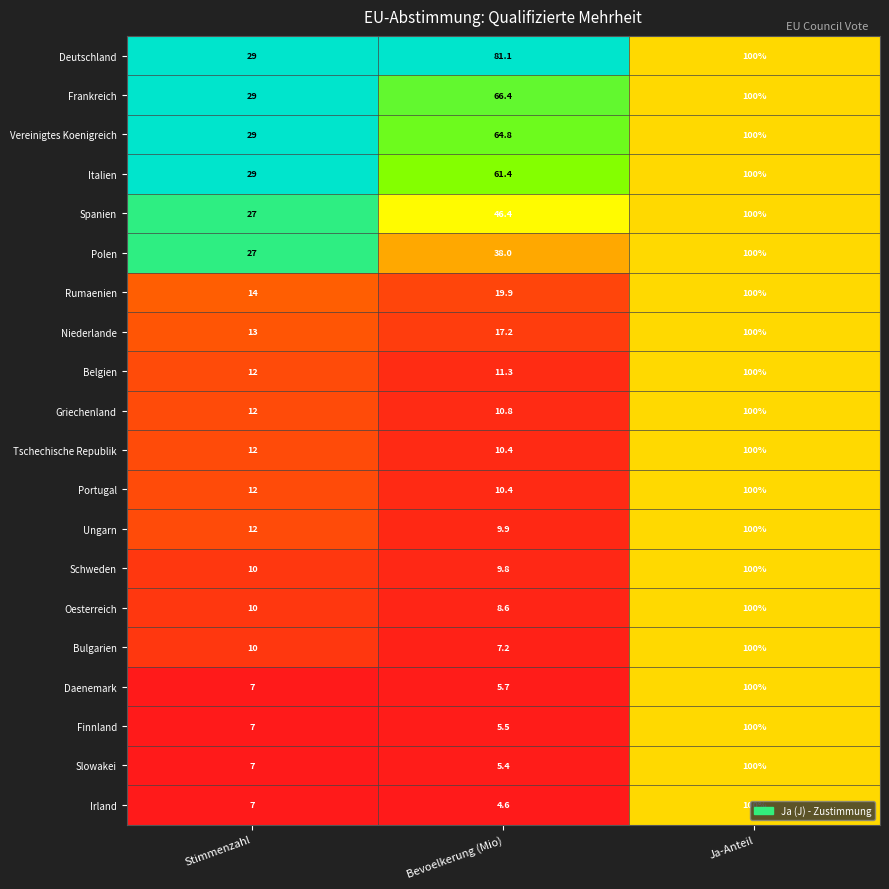

What is the average value of the Frankreich series?

65.1